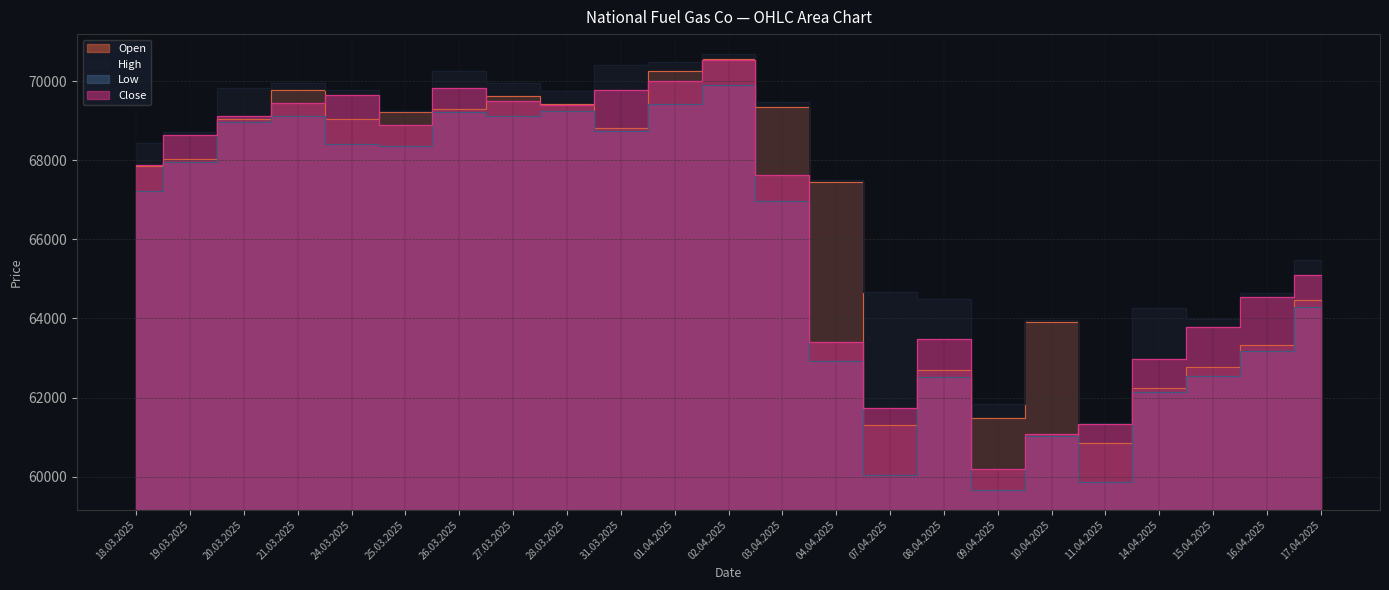

What is the maximum value for Low?

69900